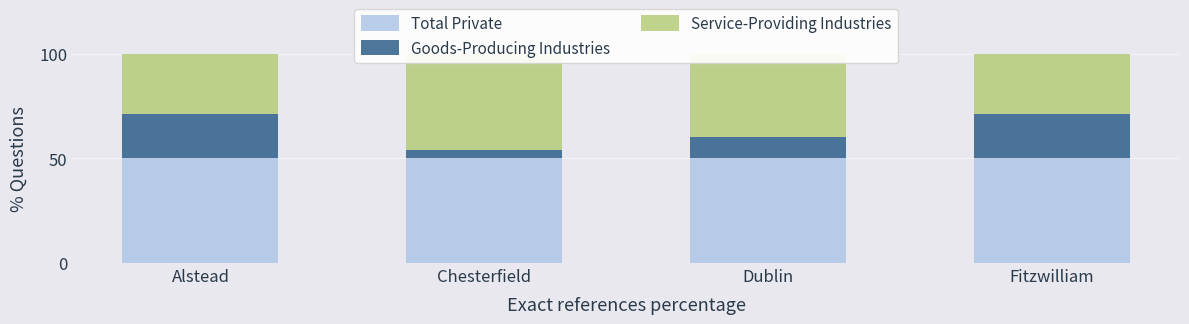

At which category is the sum across all series the highest?

Chesterfield